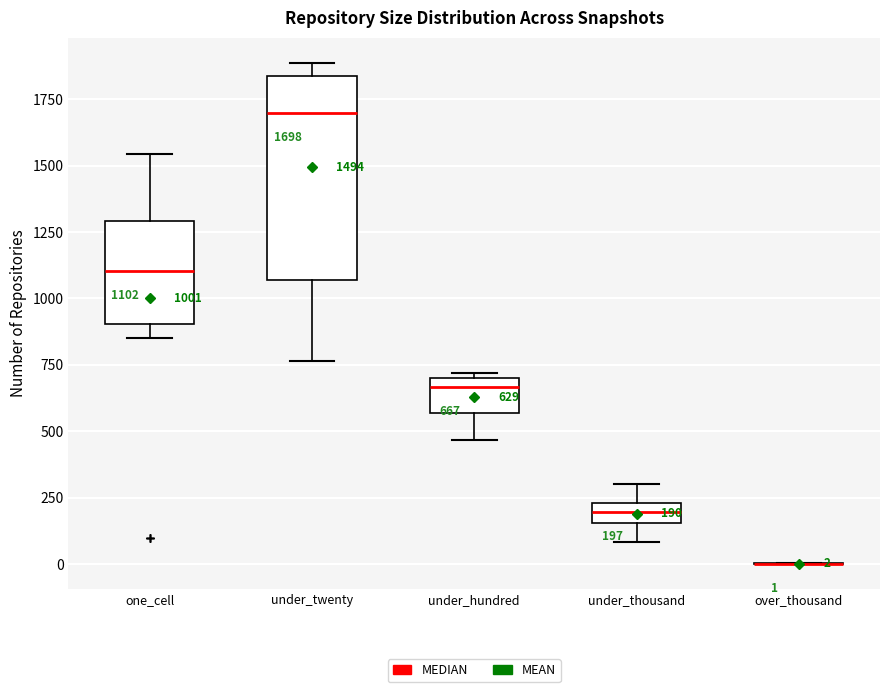

Which box is the tallest, from its lower edge to its upper edge?

under_twenty